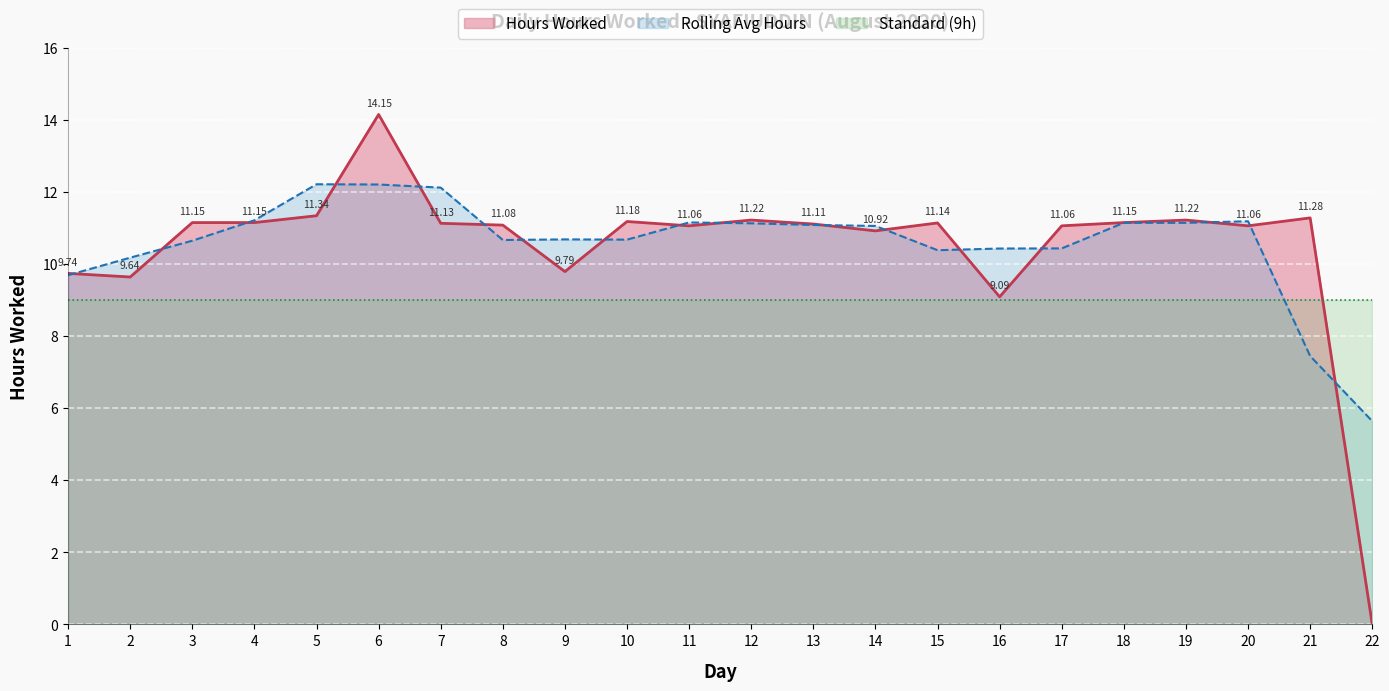

True or false: there are more than 2 points higher than both neighbors.

True